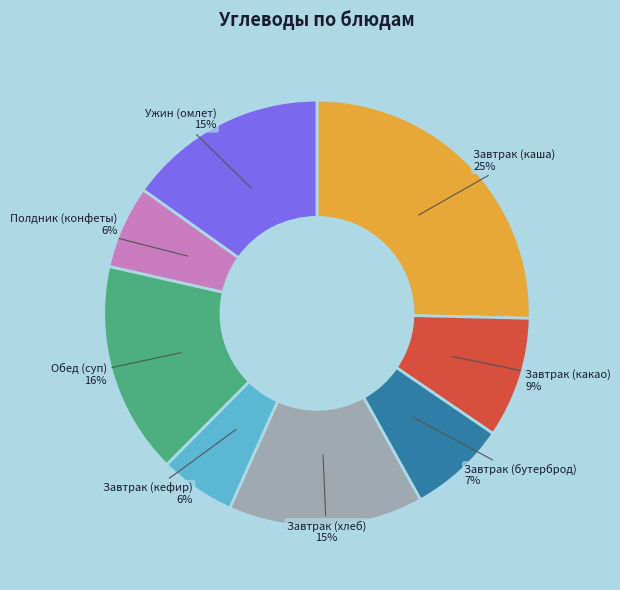

To the nearest percent, what is the average slice percentage?

12%